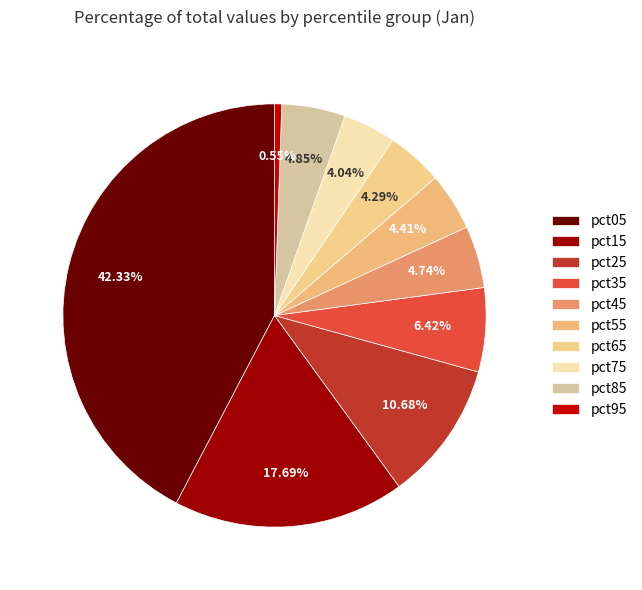

To the nearest percent, what is the difference between the pct45 and pct25 slice percentages?

6%